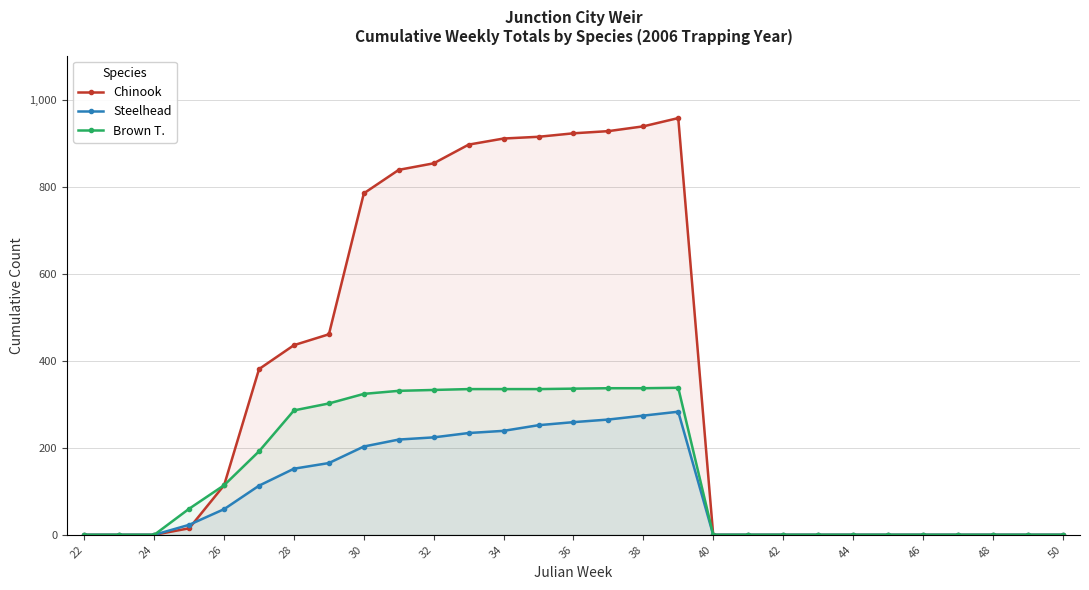

Reading left to right, what are all the values shown in this chart?

Chinook: 0	0	0	15	114	381	436	461	785	839	854	897	911	915	923	928	939	958	0	0	0	0	0	0	0	0	0	0	0
Steelhead: 0	0	0	23	59	113	152	165	203	219	224	234	239	252	259	265	274	283	0	0	0	0	0	0	0	0	0	0	0
Brown T.: 0	0	0	60	114	192	286	302	324	331	333	335	335	335	336	337	337	338	0	0	0	0	0	0	0	0	0	0	0